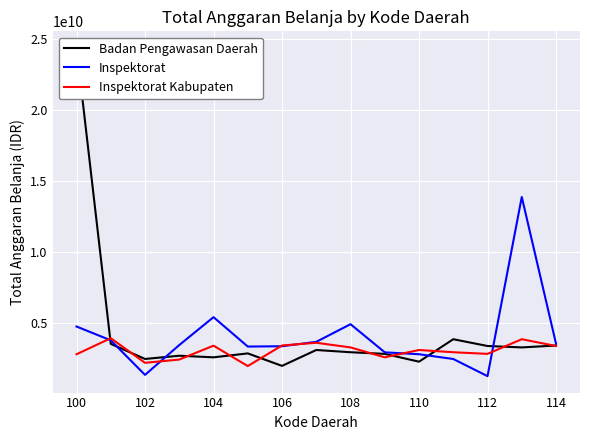

What is the minimum value for Inspektorat?

1237726995